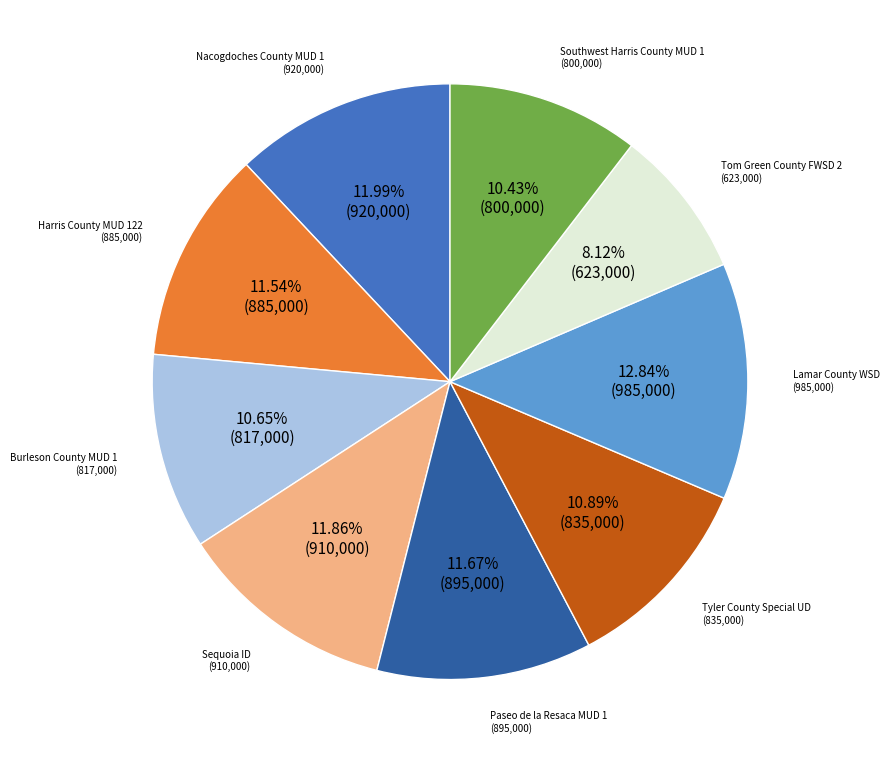

How many segments does this pie chart have?

9